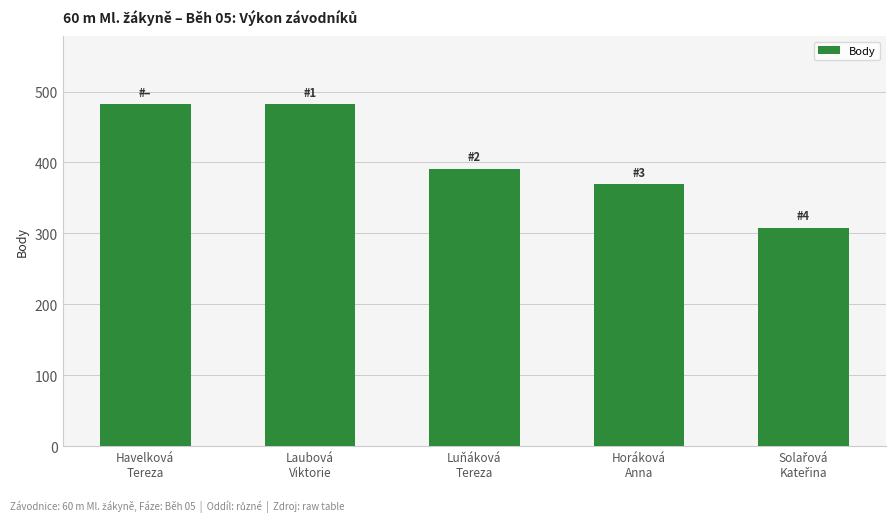

What position from the right is Horáková
Anna?

2